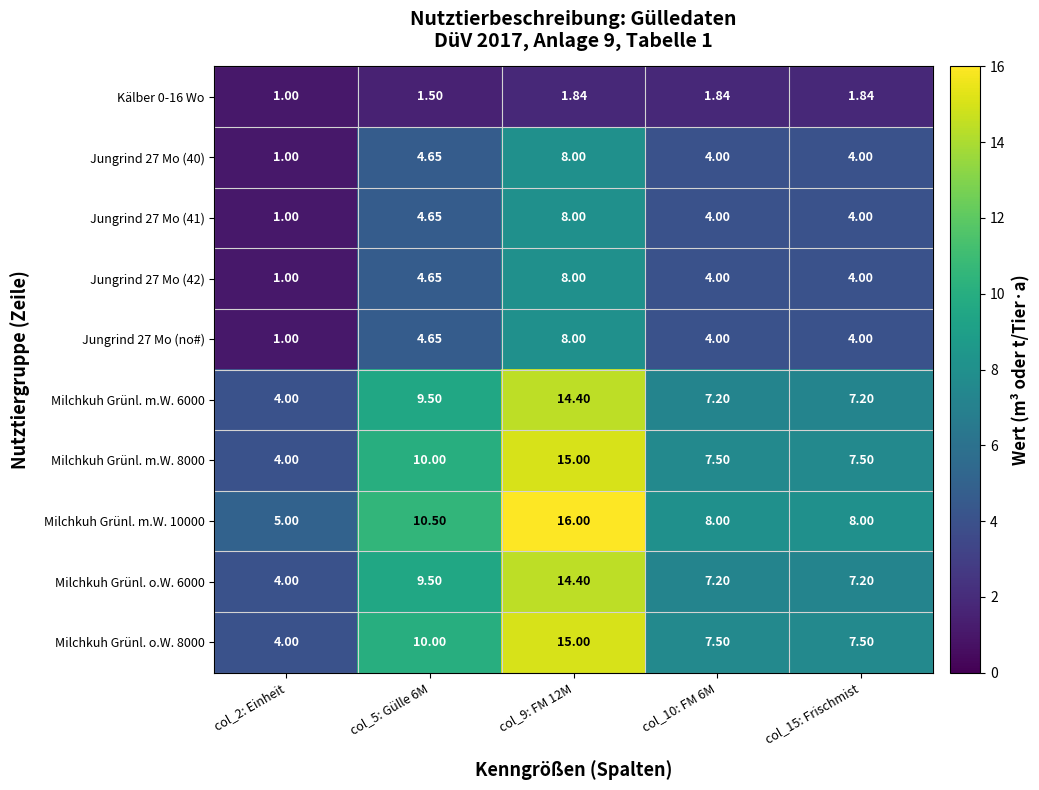

Is the value of Kälber 0-16 Wo at col_9: FM 12M greater than the value of Milchkuh Grünl. m.W. 8000 at col_10: FM 6M?

No